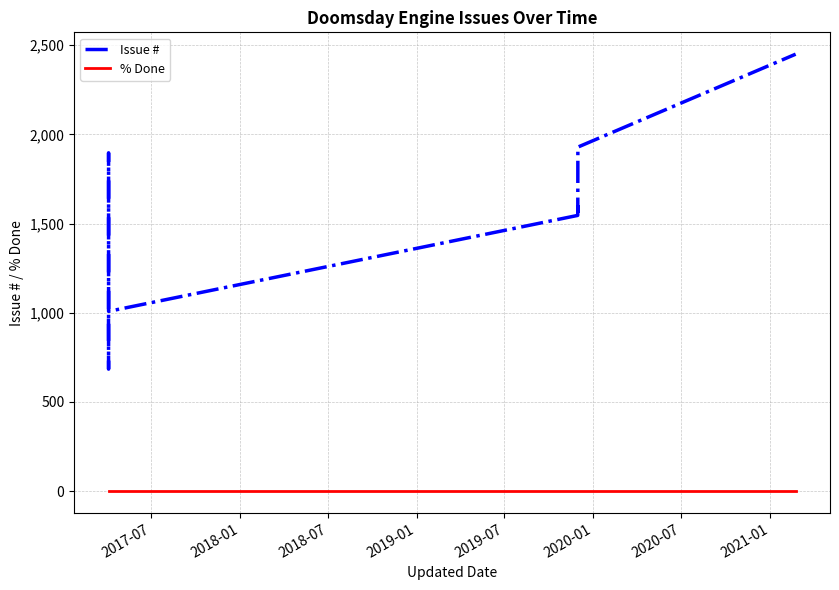

What is the label of the 2nd point from the right?

2021-01